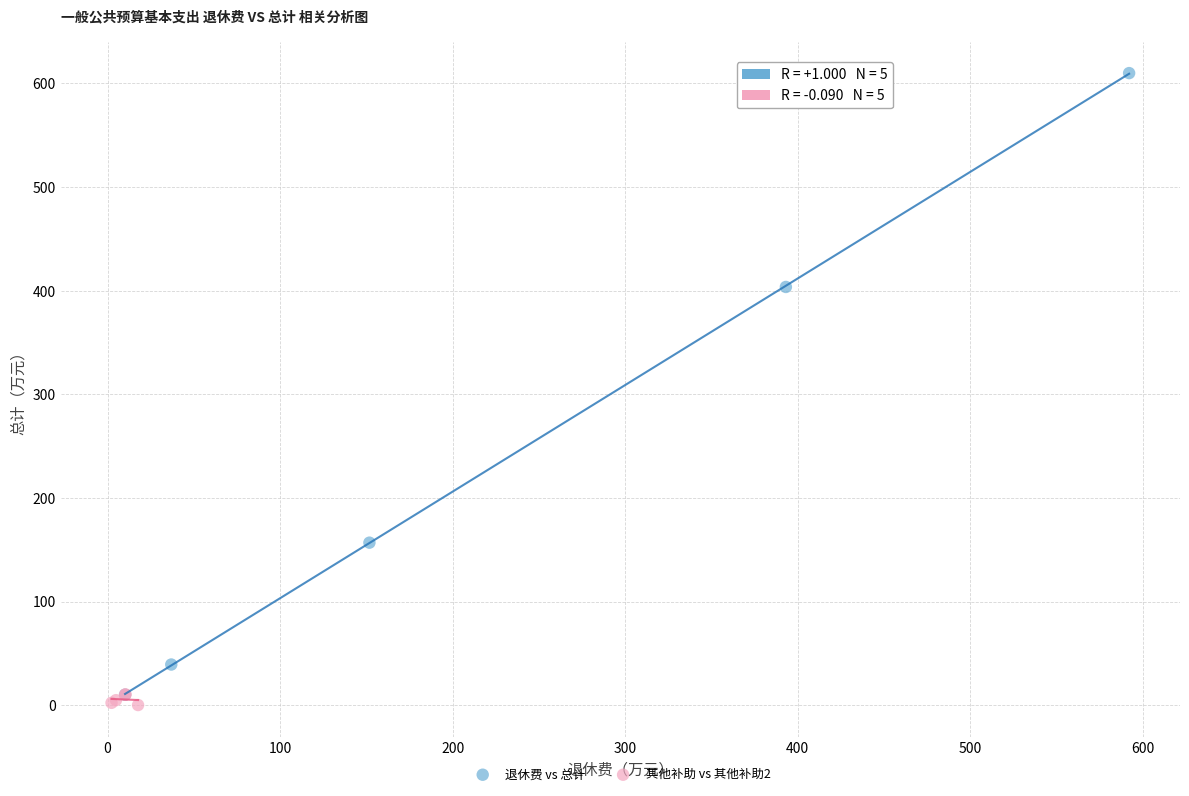

Which series reaches the maximum Y coordinate?

退休费 vs 总计